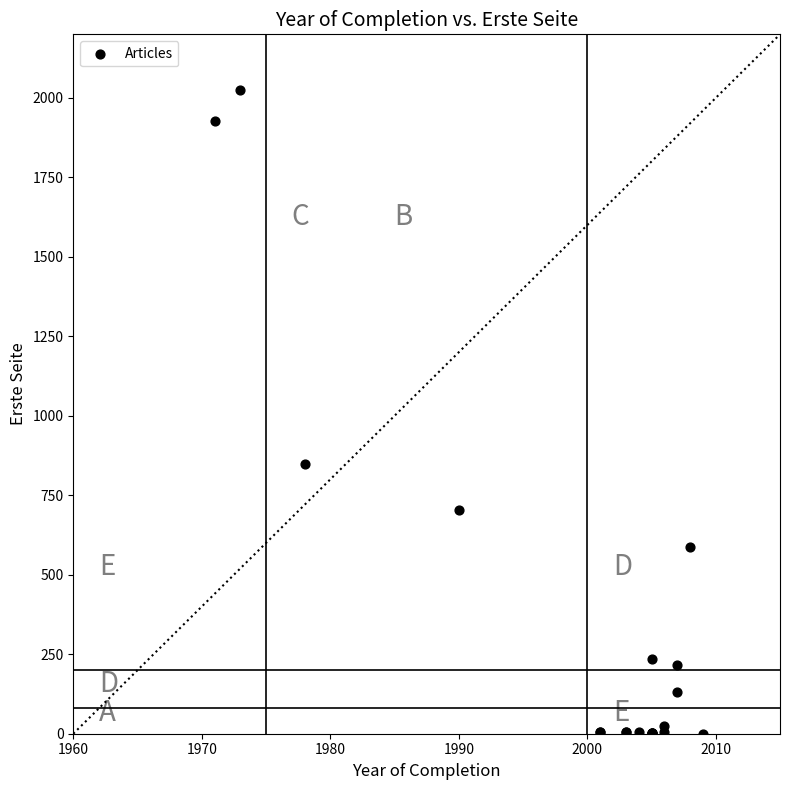

What Y value in the scatter plot is closest to 1012?

850